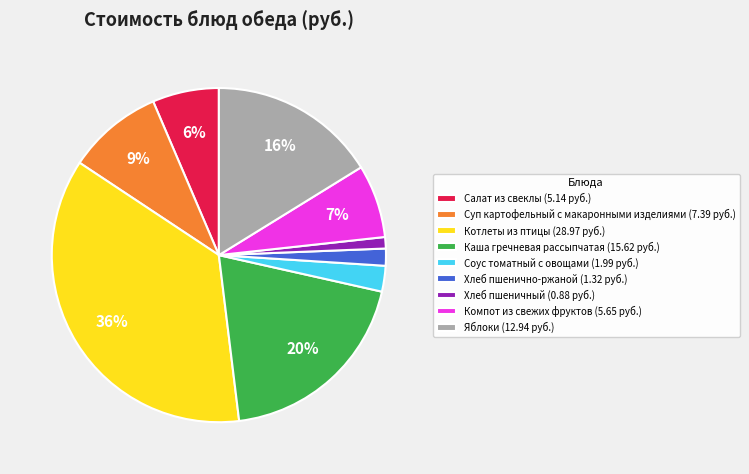

To the nearest percent, what is the difference between the Каша гречневая рассыпчатая and Хлеб пшенично-ржаной slice percentages?

18%